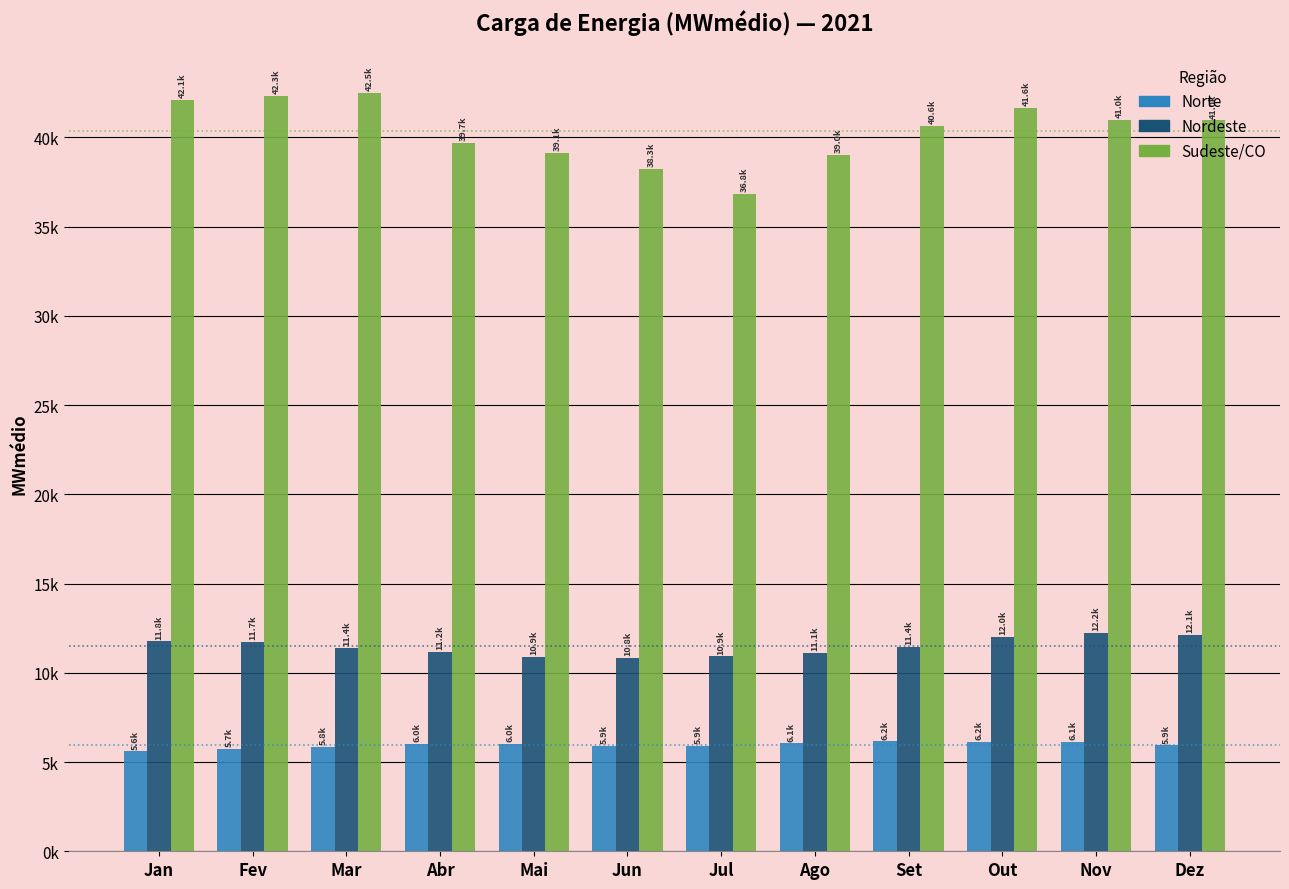

What is the greatest value displayed?

42498.7